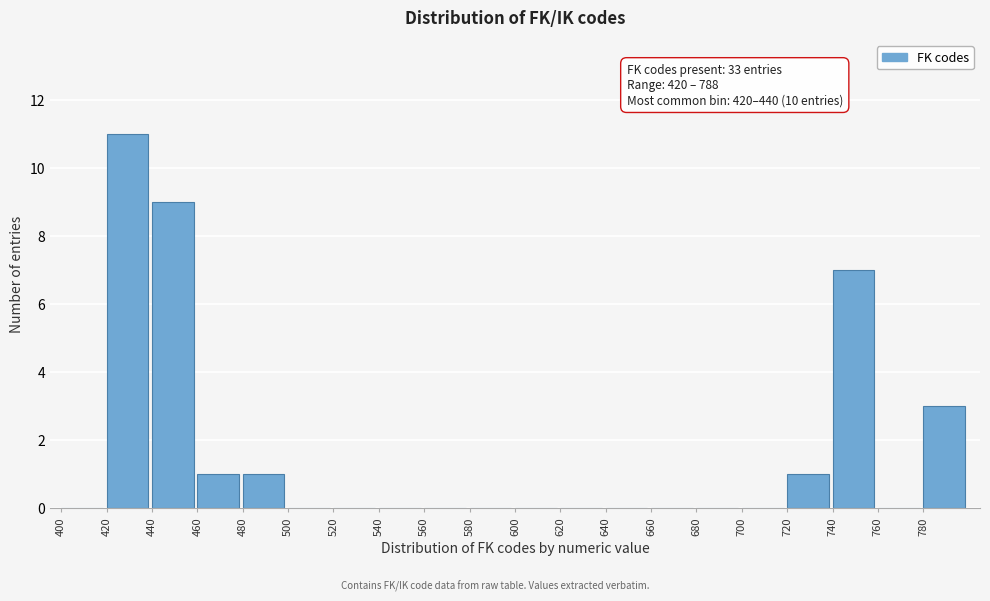

Which range on the x-axis has the tallest bar?

420 to 440